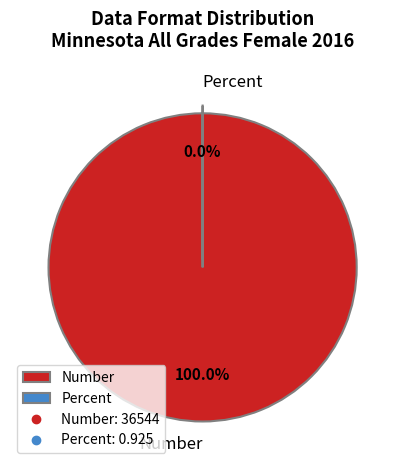

Rank the categories by value from lowest to highest.

Percent, Number